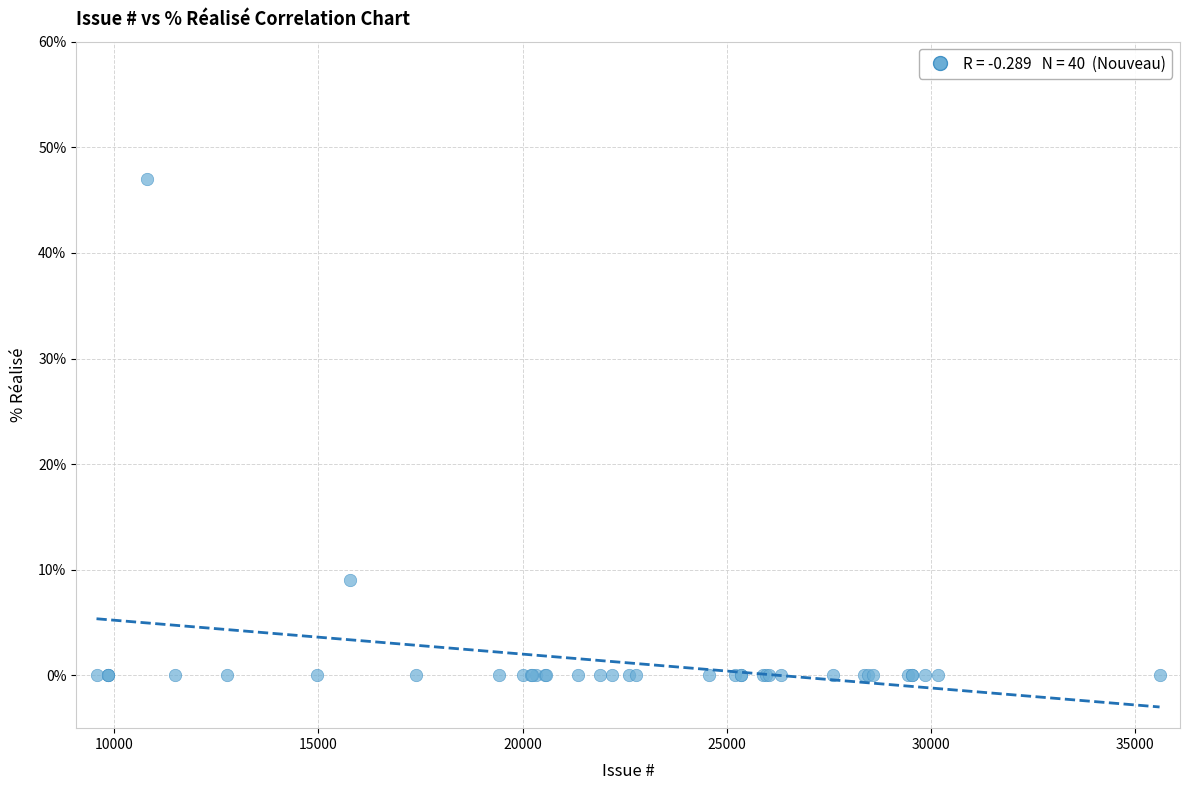

What Y value in the scatter plot is closest to 23?

9